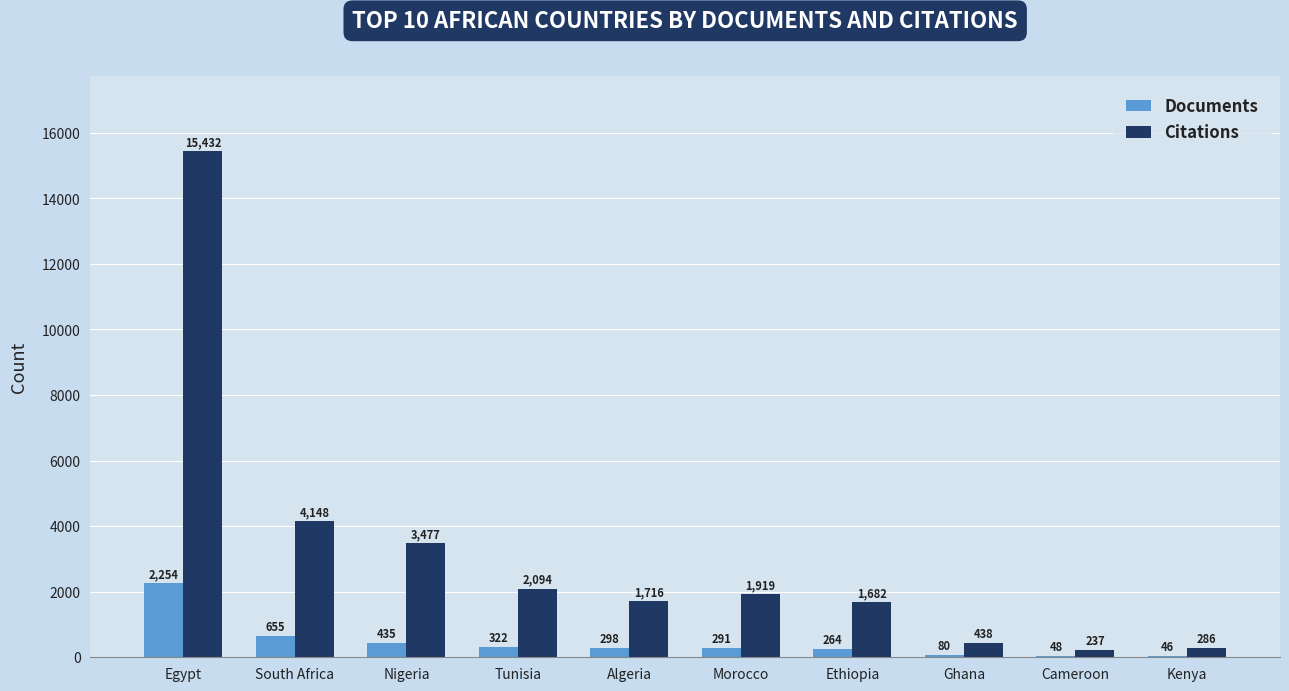

How many distinct data groups are displayed?

2